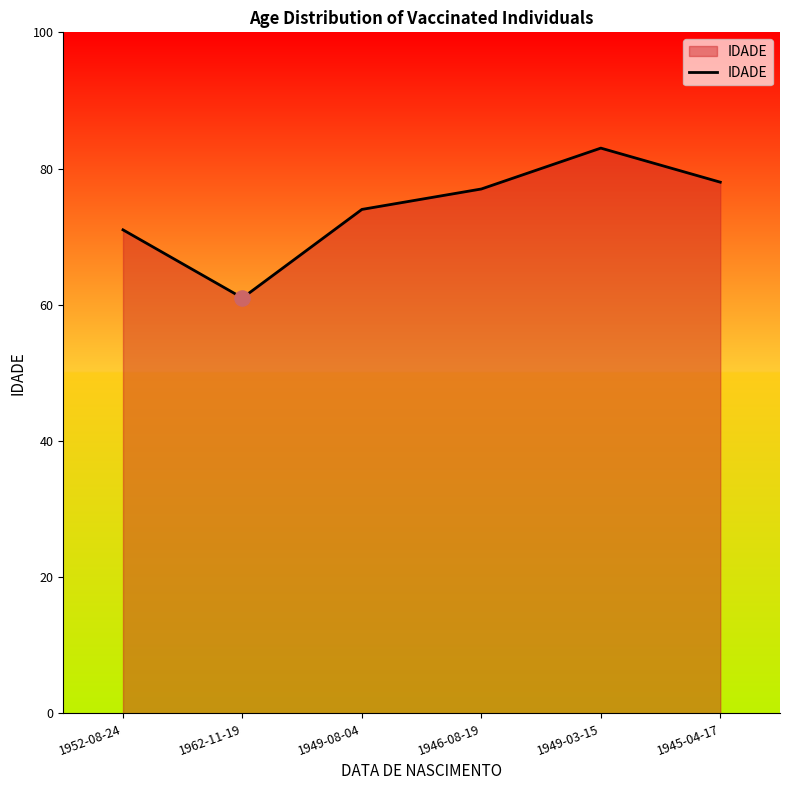

Approximately how many times larger is the value at 1949-08-04 compared to 1946-08-19?

1.0